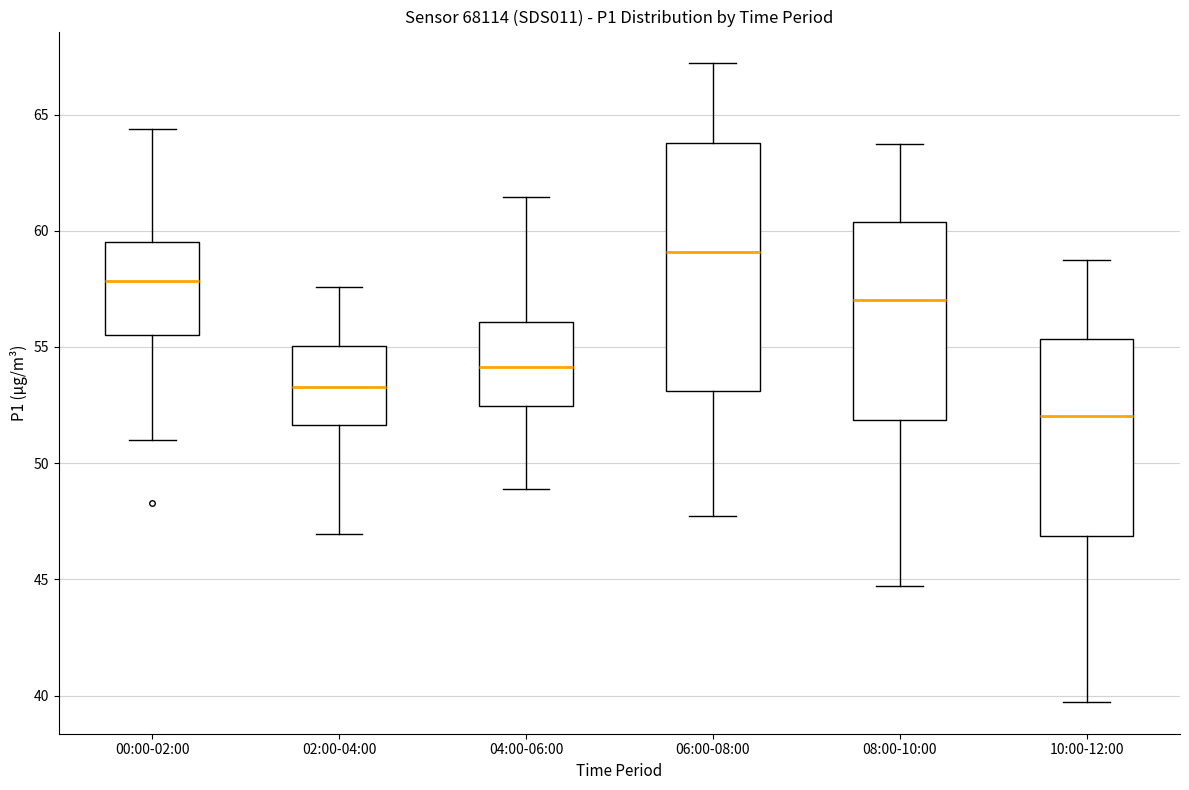

Reading left to right, transcribe this box plot: for each box, give where its median line is, the range the box spans, and where its two whiskers end, as read against the y-axis. The values are not printed on the chart, so give them approximately, as read against the axis.

00:00-02:00: median 58.0, box 55.5 to 59.5, whiskers 51.0 to 64.5
02:00-04:00: median 53.5, box 51.5 to 55.0, whiskers 47.0 to 57.5
04:00-06:00: median 54.0, box 52.5 to 56.0, whiskers 49.0 to 61.5
06:00-08:00: median 59.0, box 53.0 to 64.0, whiskers 47.5 to 67.0
08:00-10:00: median 57.0, box 52.0 to 60.5, whiskers 44.5 to 64.0
10:00-12:00: median 52.0, box 47.0 to 55.5, whiskers 39.5 to 59.0